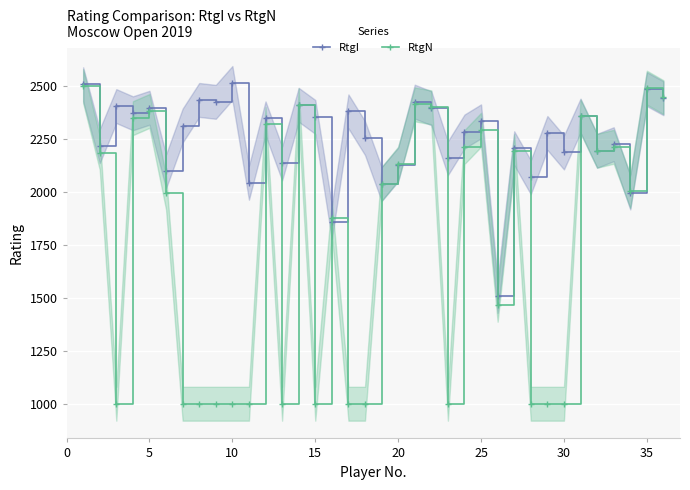

The value of RtgN at 35 is 994. True or false?

False